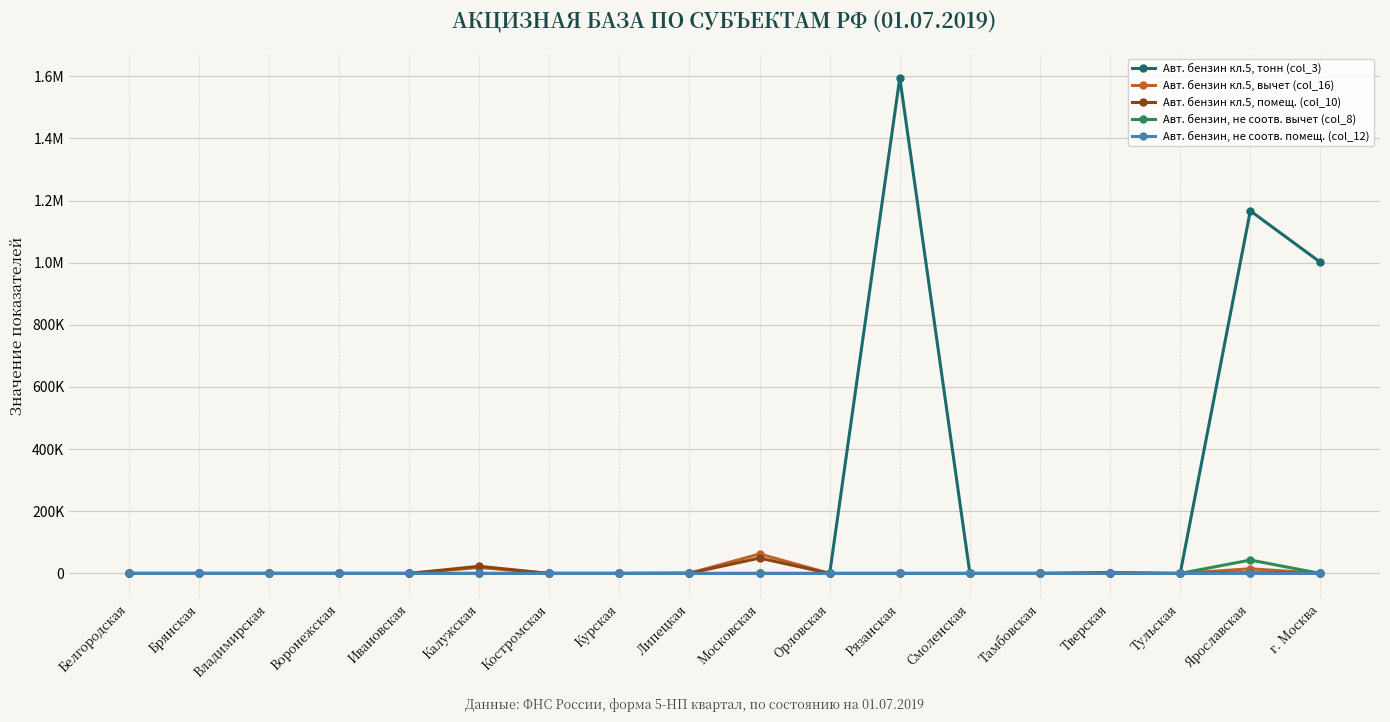

What are all the series names shown in the legend?

Авт. бензин кл.5, тонн (col_3), Авт. бензин кл.5, вычет (col_16), Авт. бензин кл.5, помещ. (col_10), Авт. бензин, не соотв. вычет (col_8), Авт. бензин, не соотв. помещ. (col_12)